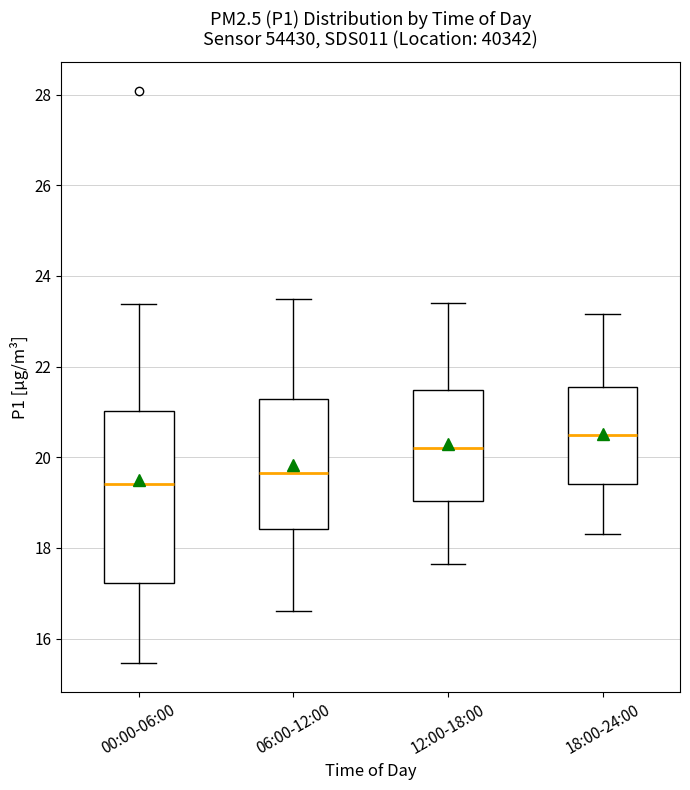

Comparing the boxes themselves (not the whiskers), which one is the tallest?

00:00-06:00